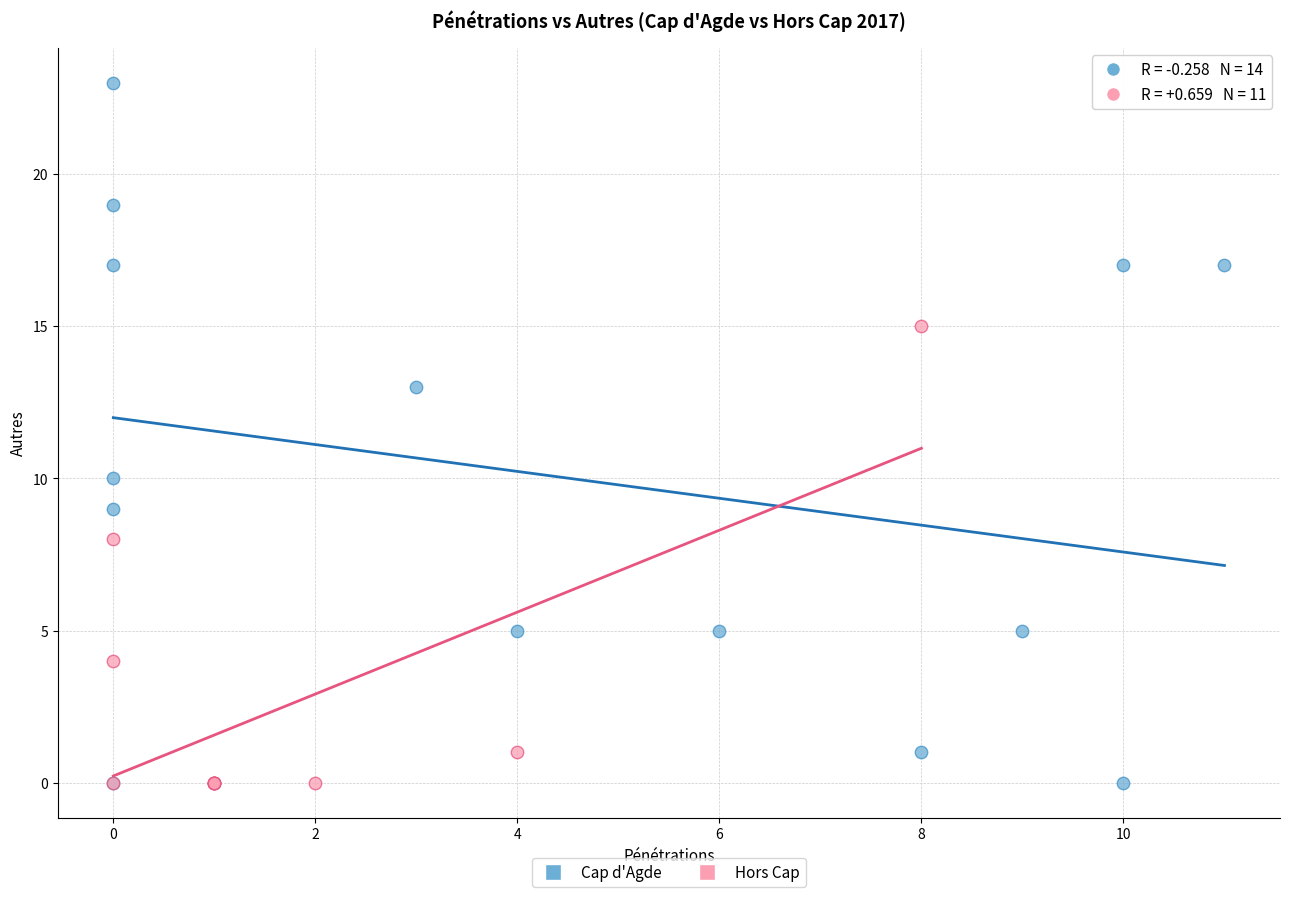

Which series has the widest spread of Y values?

Cap d'Agde